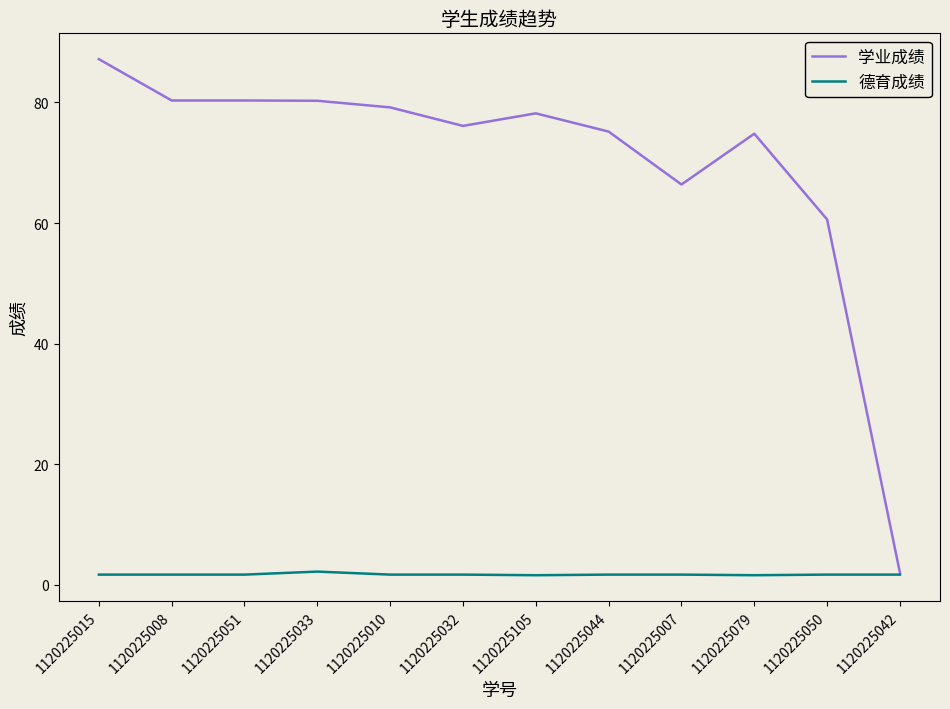

Which series has the widest spread of values?

学业成绩